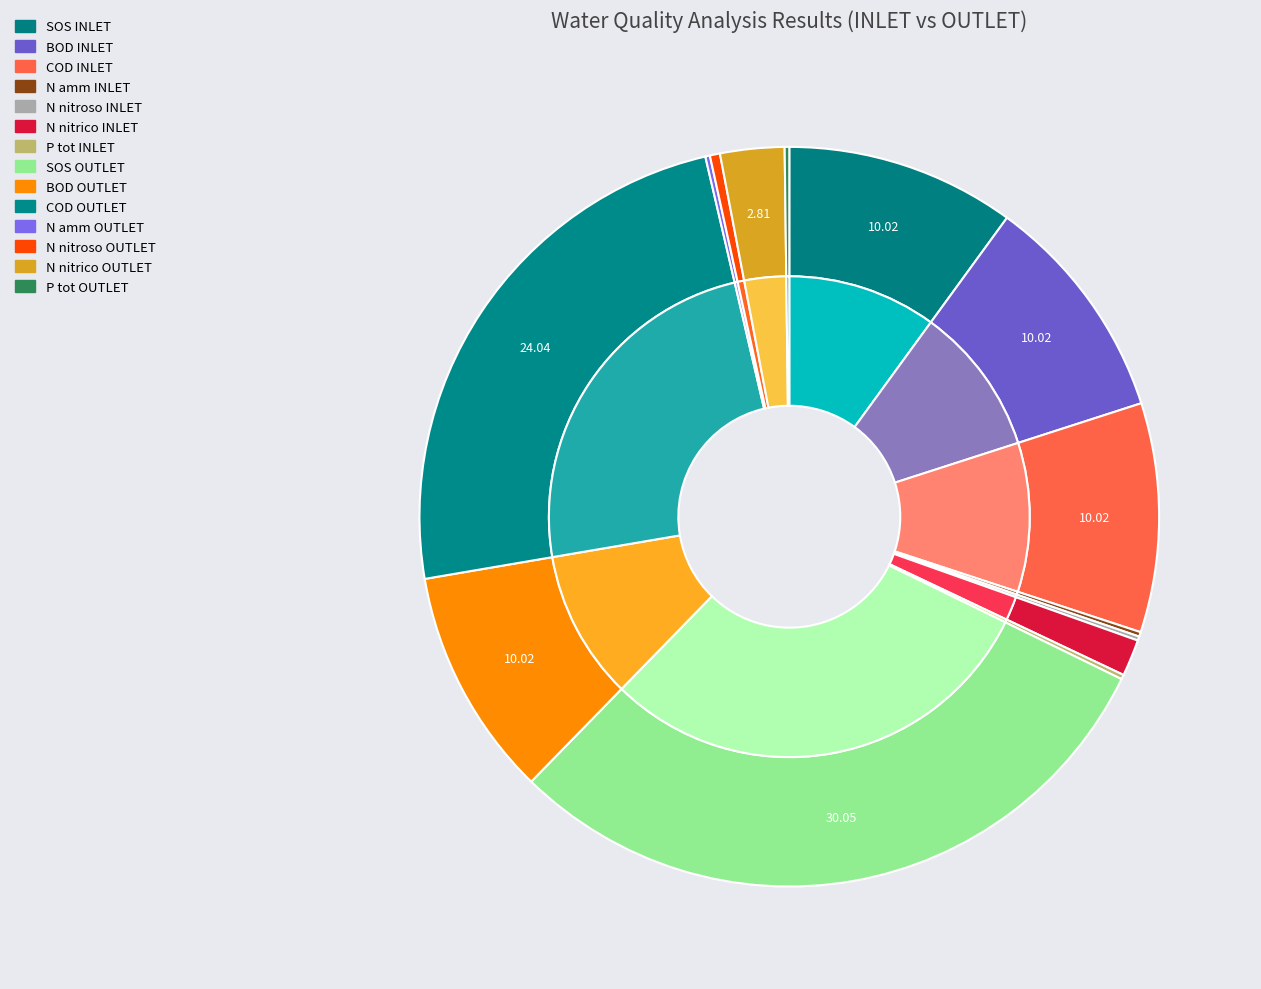

True or false: N amm OUTLET accounts for 0% of the total.

True